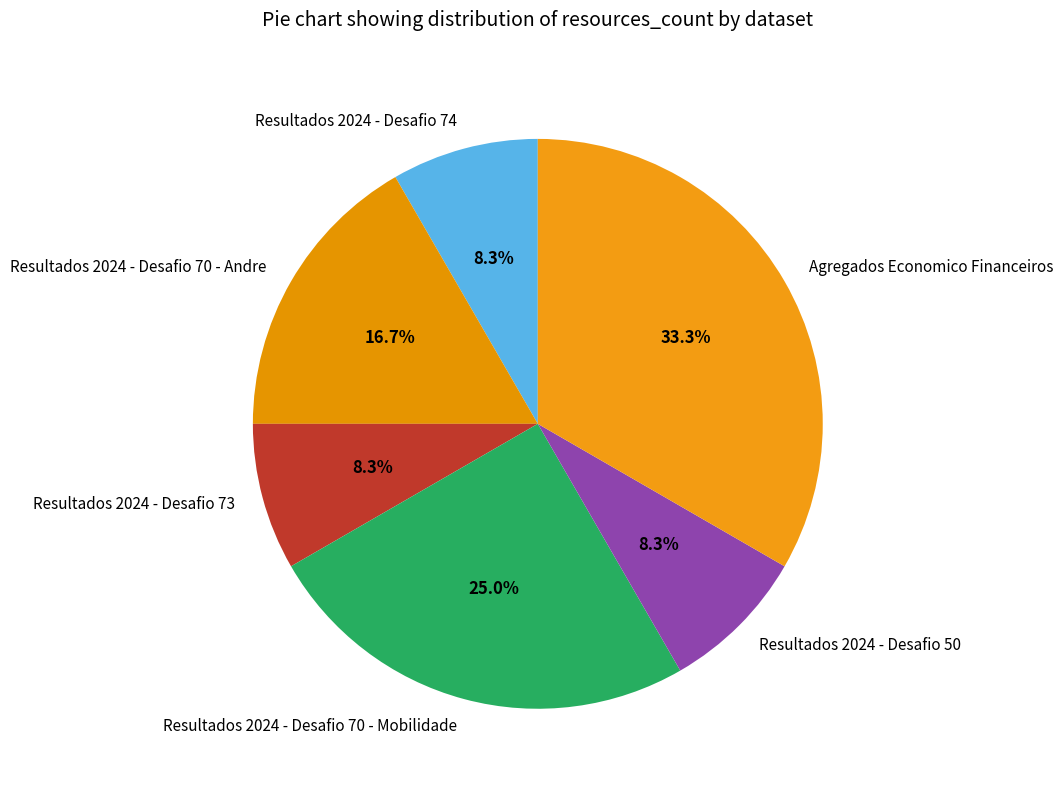

Between Resultados 2024 - Desafio 74 and Agregados Economico Financeiros, which is larger?

Agregados Economico Financeiros